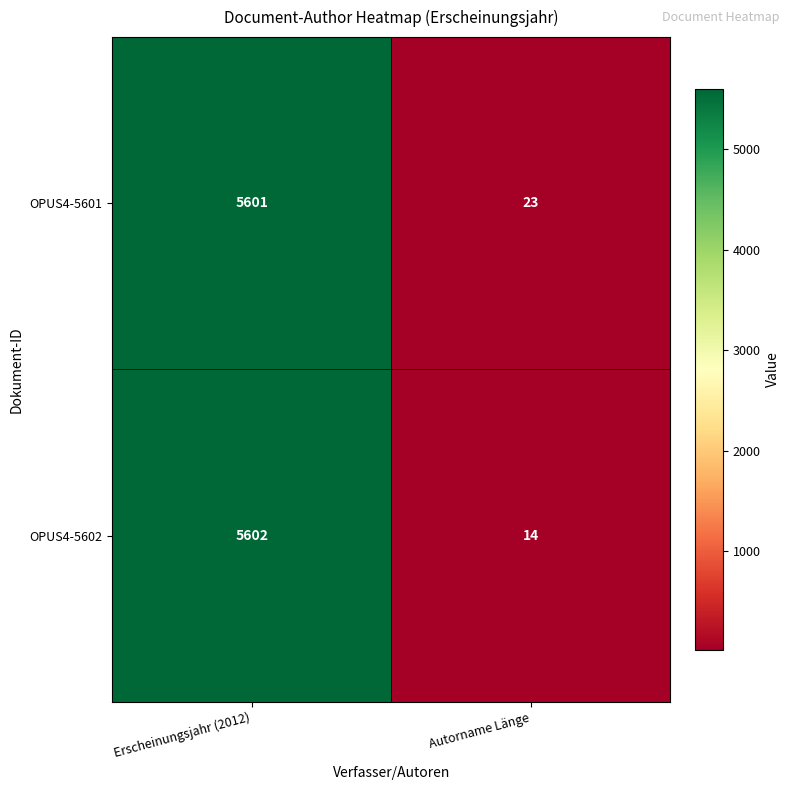

What is the average value of the OPUS4-5602 series?

2808